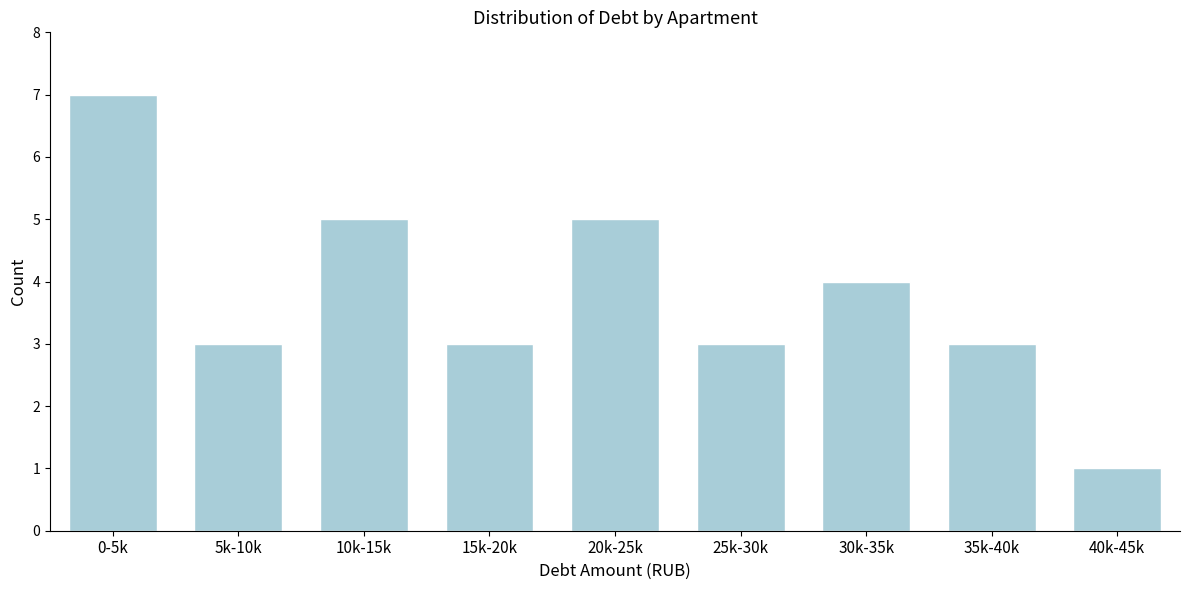

Reading left to right, extract all data points from this chart.

7	3	5	3	5	3	4	3	1